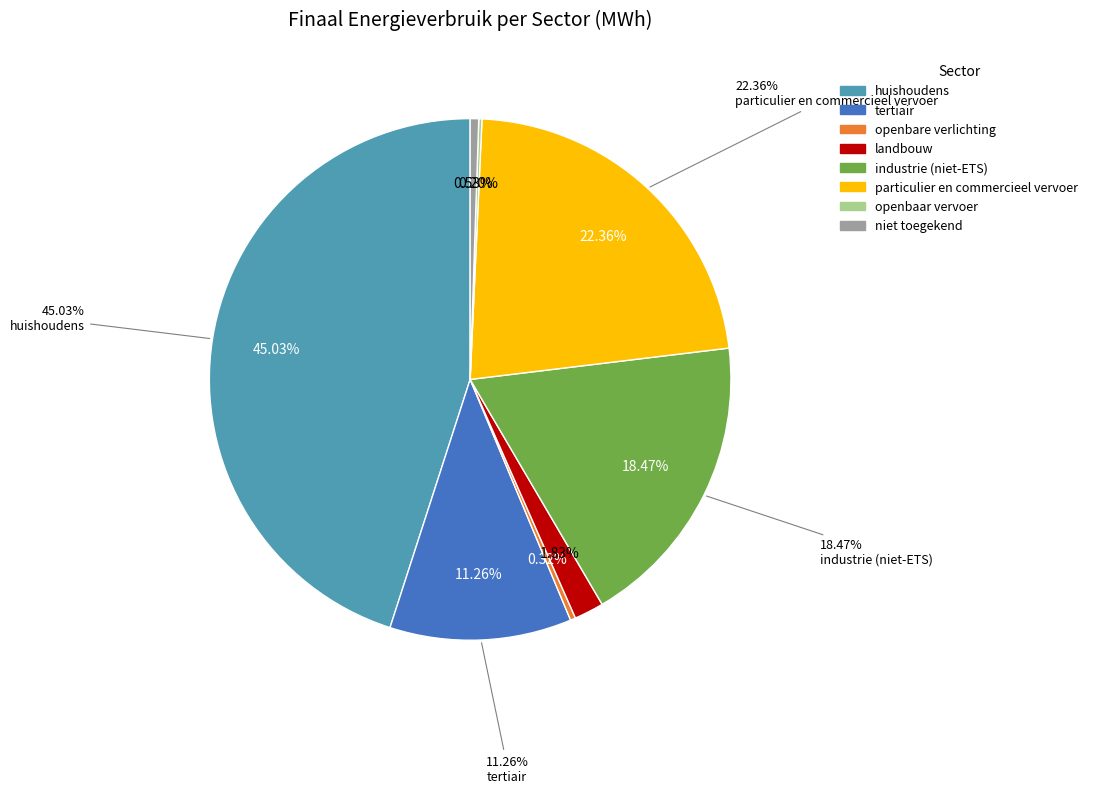

Count the number of slices in the pie.

8